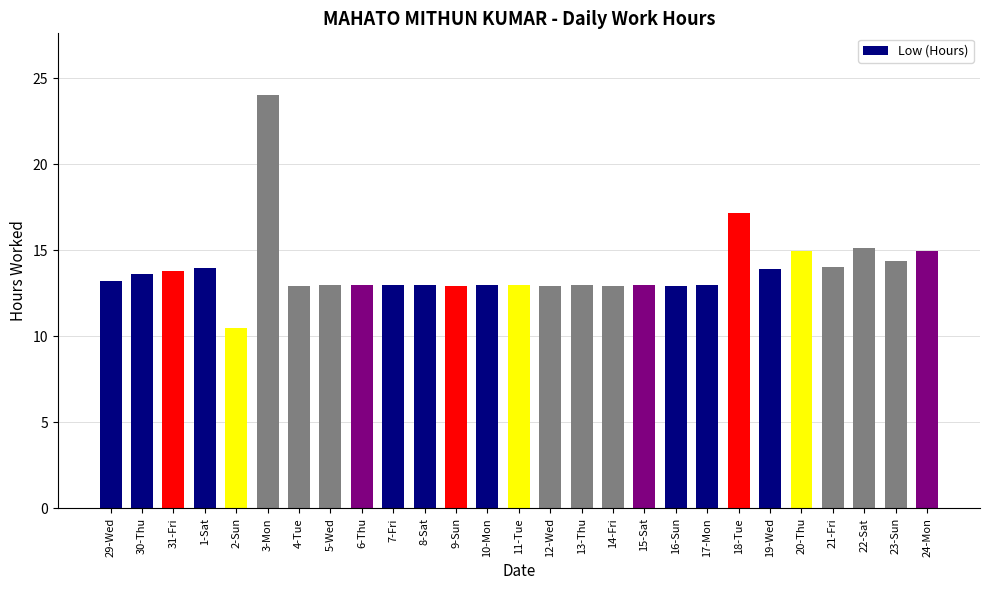

What is the average value?

13.9